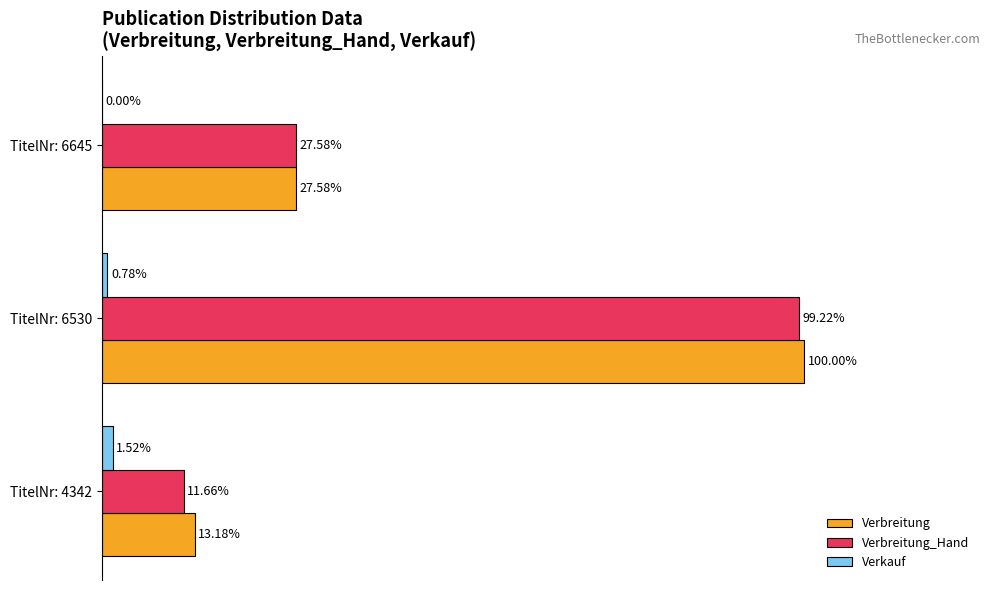

What are all the series names shown in the legend?

Verbreitung, Verbreitung_Hand, Verkauf